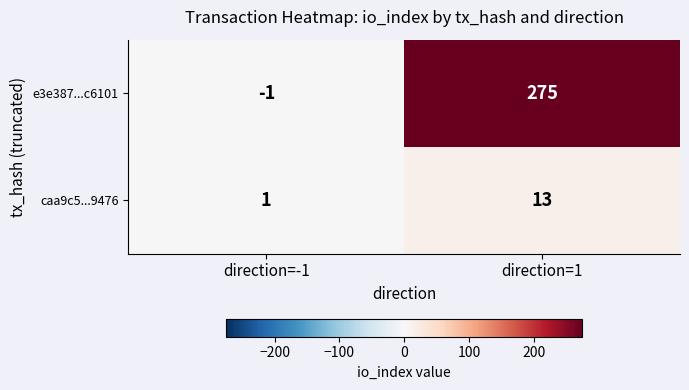

What is the spread (max minus min) of values at direction=1?

262